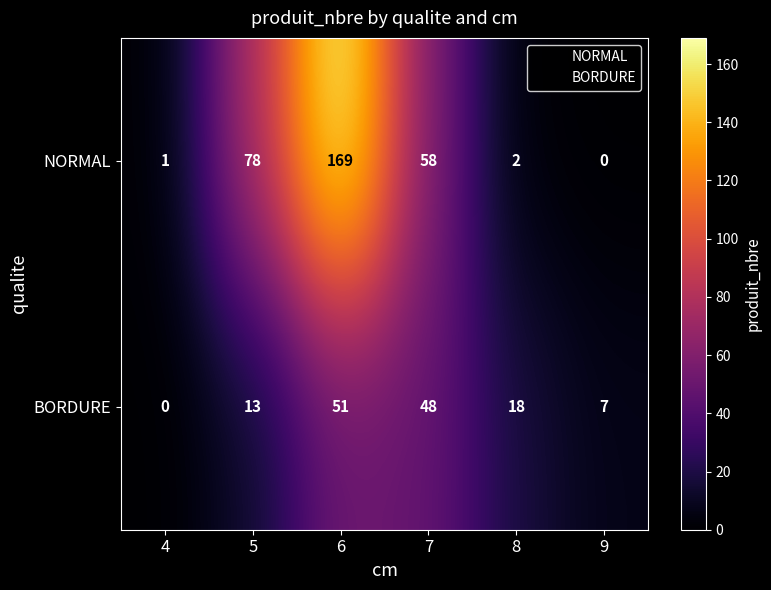

How many values in the BORDURE series are below 18?

3